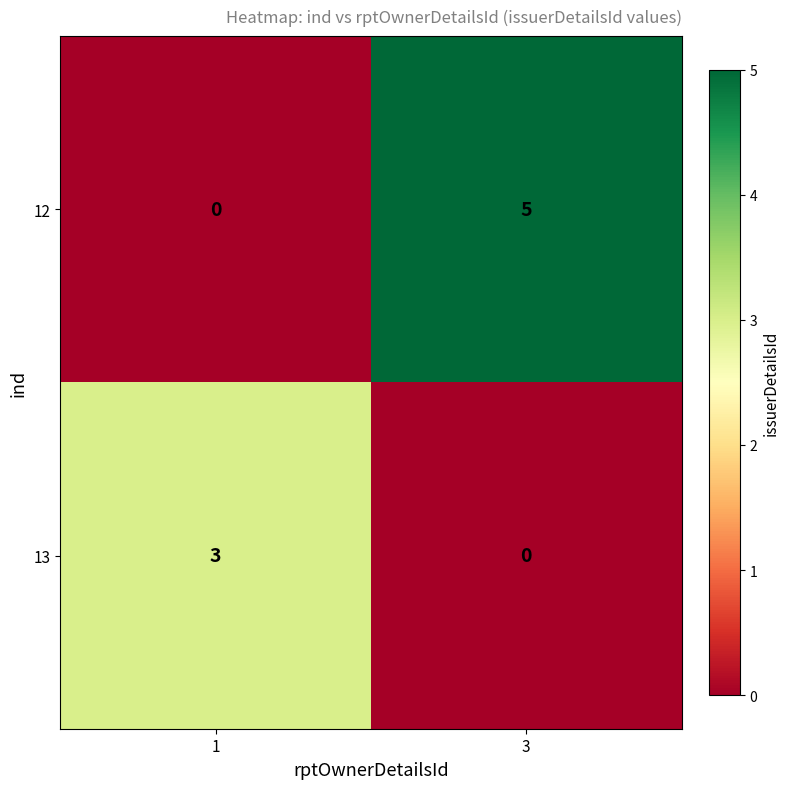

Rank the series by their maximum value, from highest to lowest.

12, 13